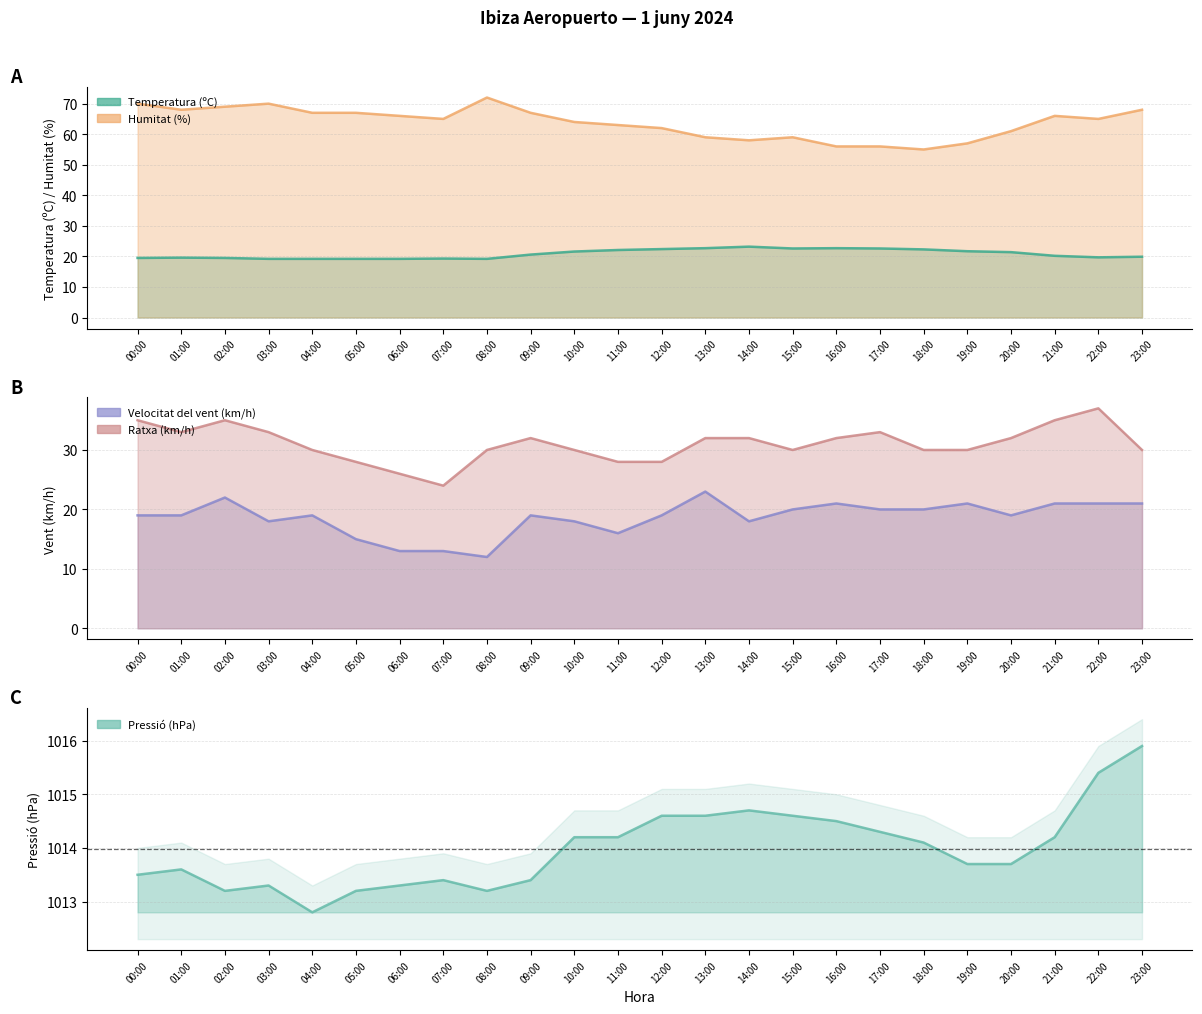

What position from the left is 12:00?

13